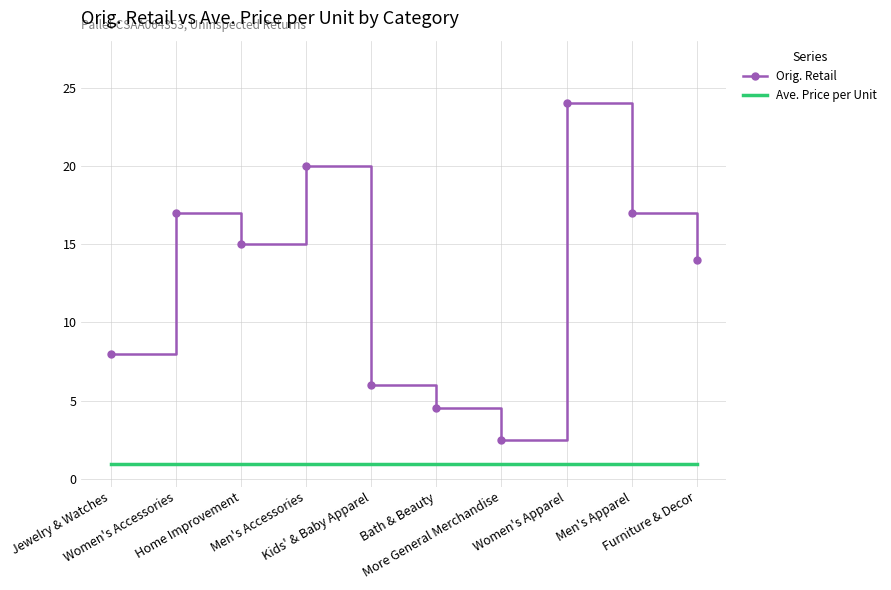

True or false: Ave. Price per Unit and Orig. Retail intersect in this chart.

False